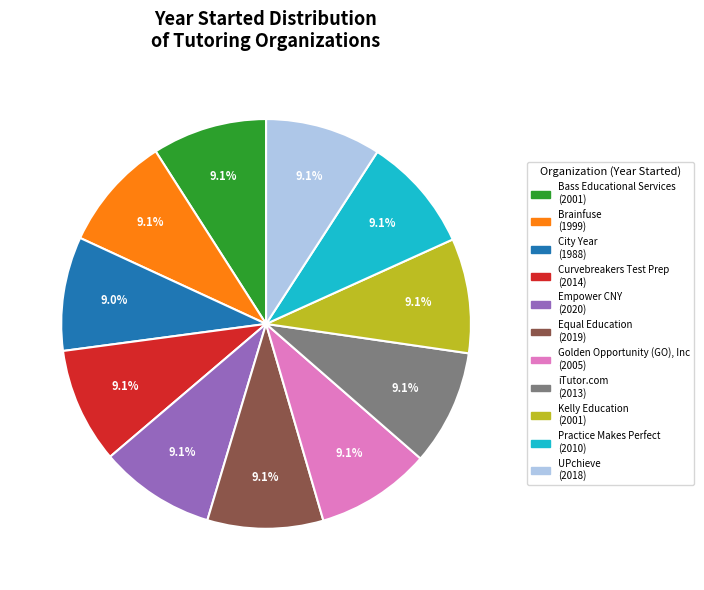

Combined, do Empower CNY and Practice Makes Perfect account for over 50%?

No